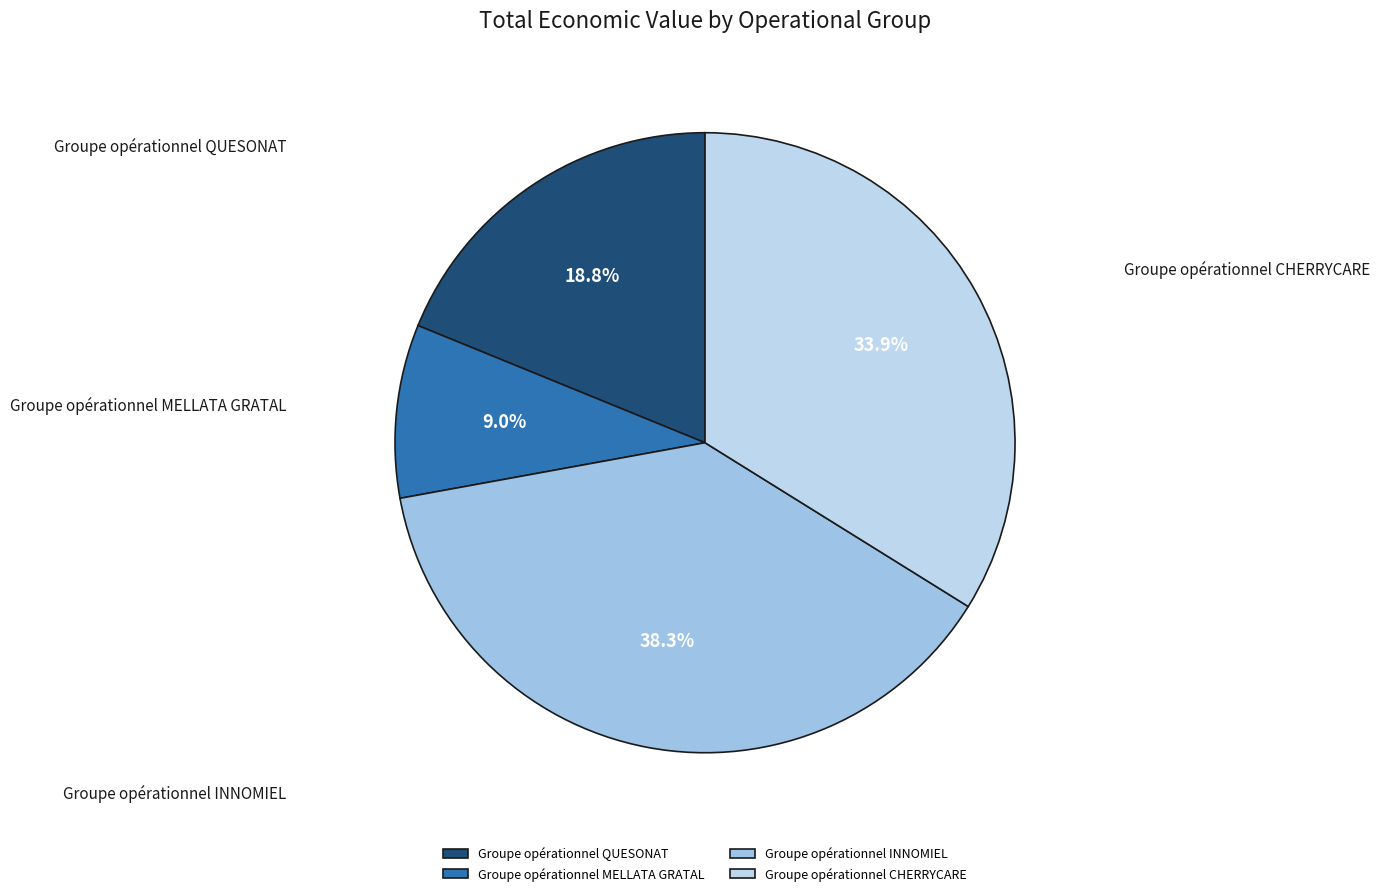

What is the largest slice in the pie chart?

Groupe opérationnel INNOMIEL